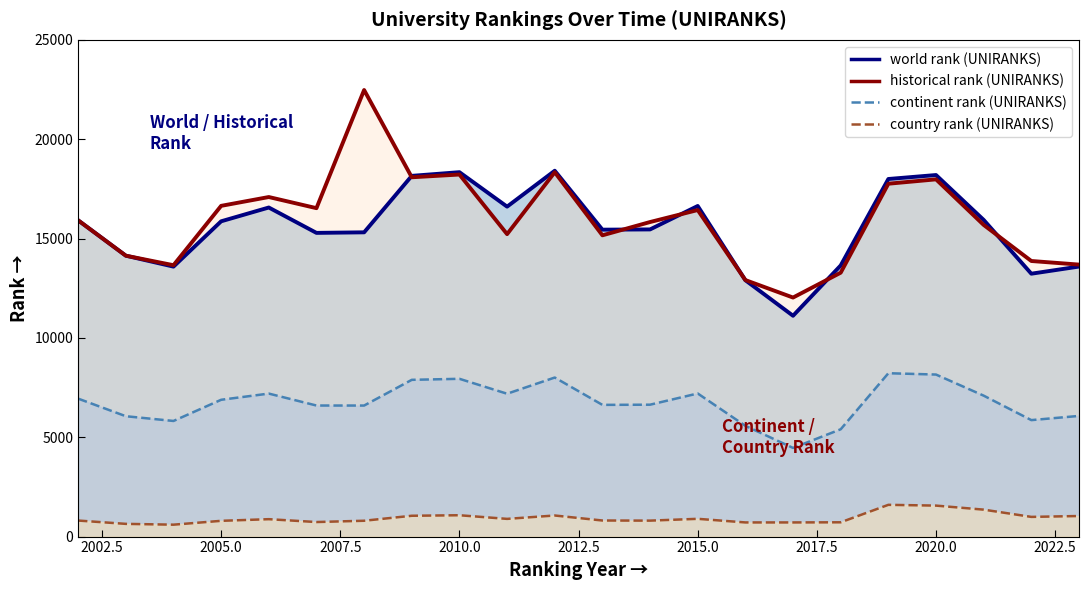

What is the minimum value for country rank (UNIRANKS)?

599.0